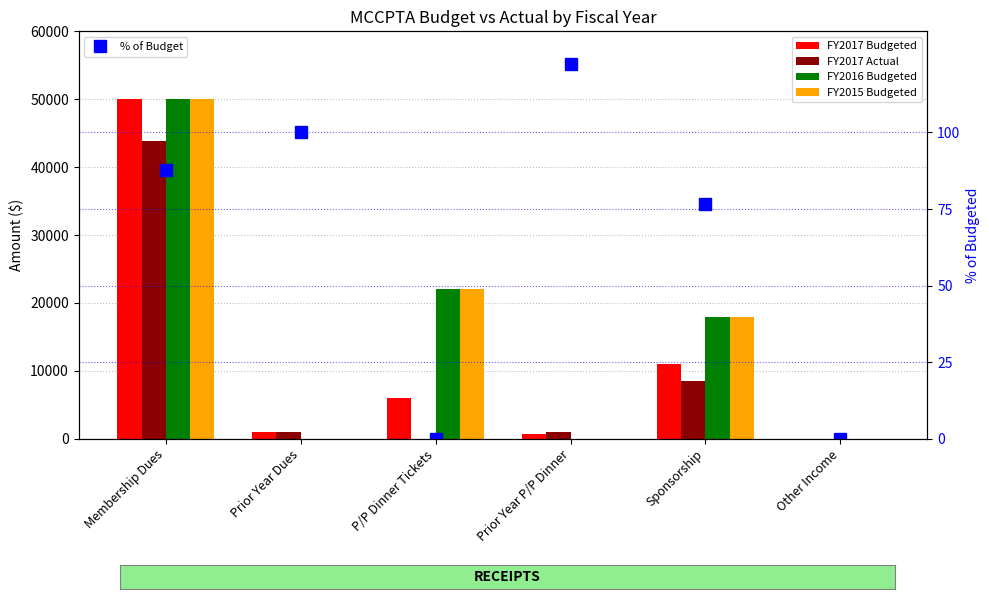

What is the difference between the maximum and minimum values in the FY2017 Budgeted series?

50000.0